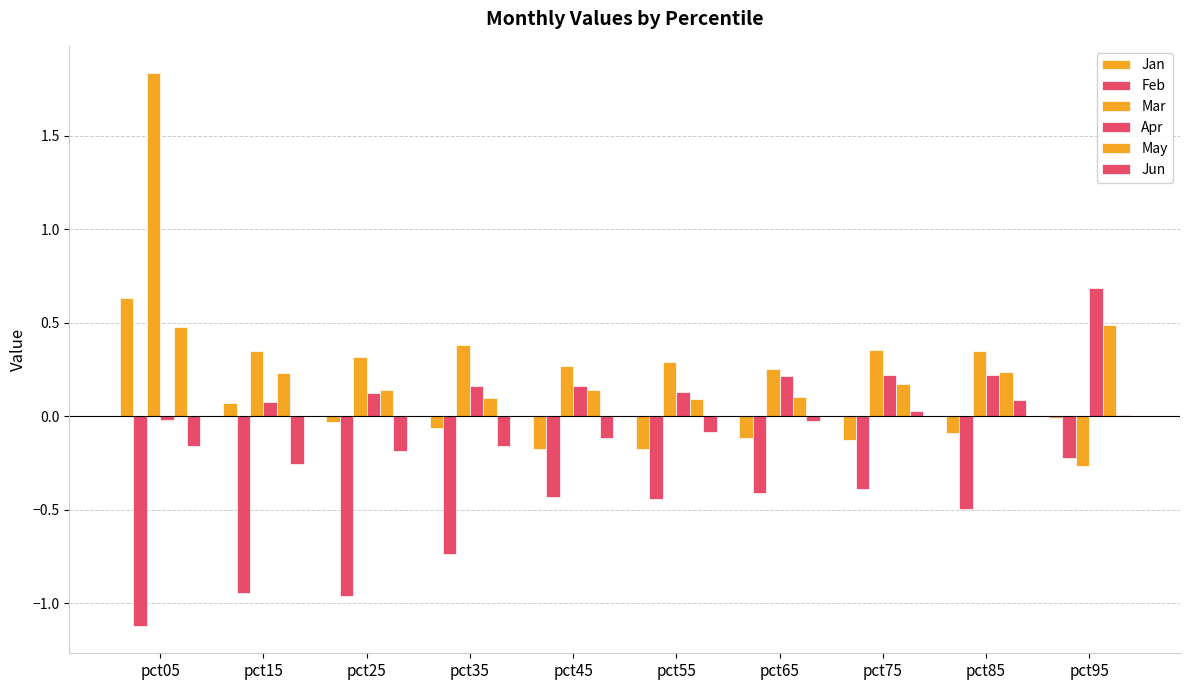

Is it true that Mar equals 0.1 at pct25?

False